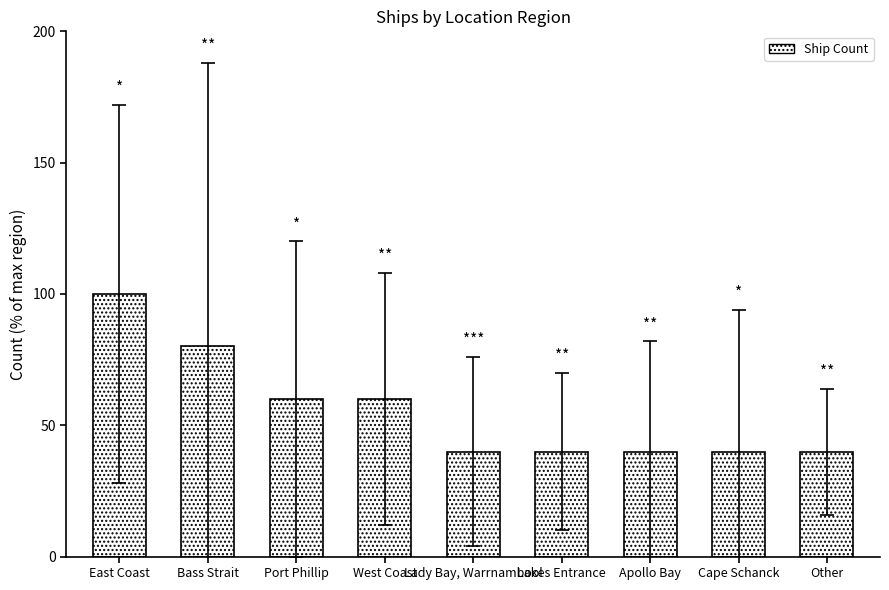

The chart shows a value of 80 at Bass Strait. True or false?

True